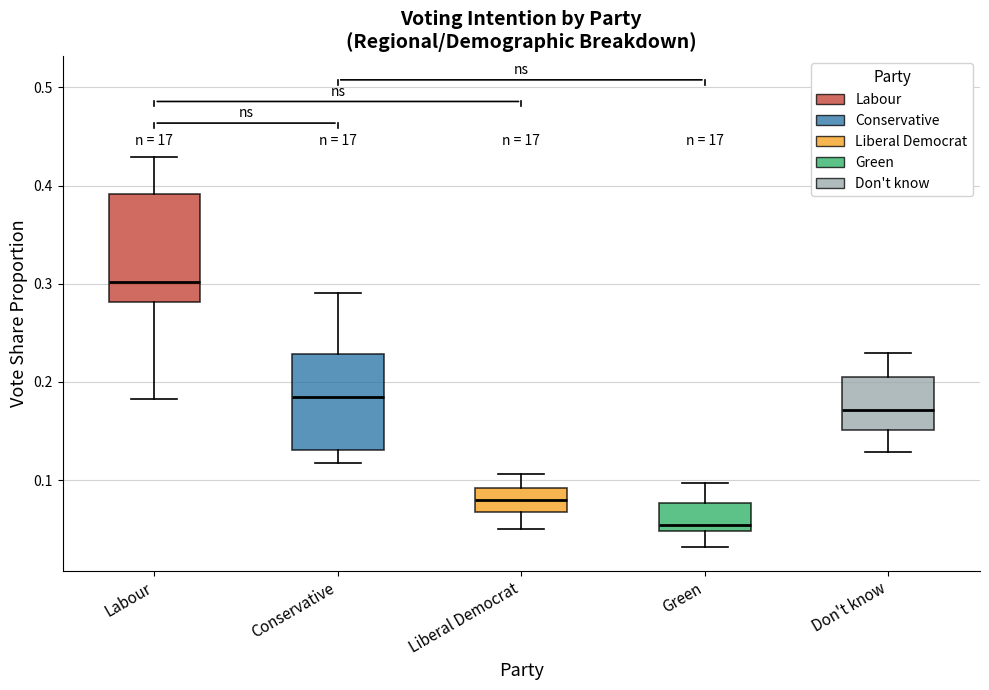

Where does the upper whisker of the box for Conservative end on the y-axis? The values are not printed on the chart, so give them approximately, as read against the axis.

0.29